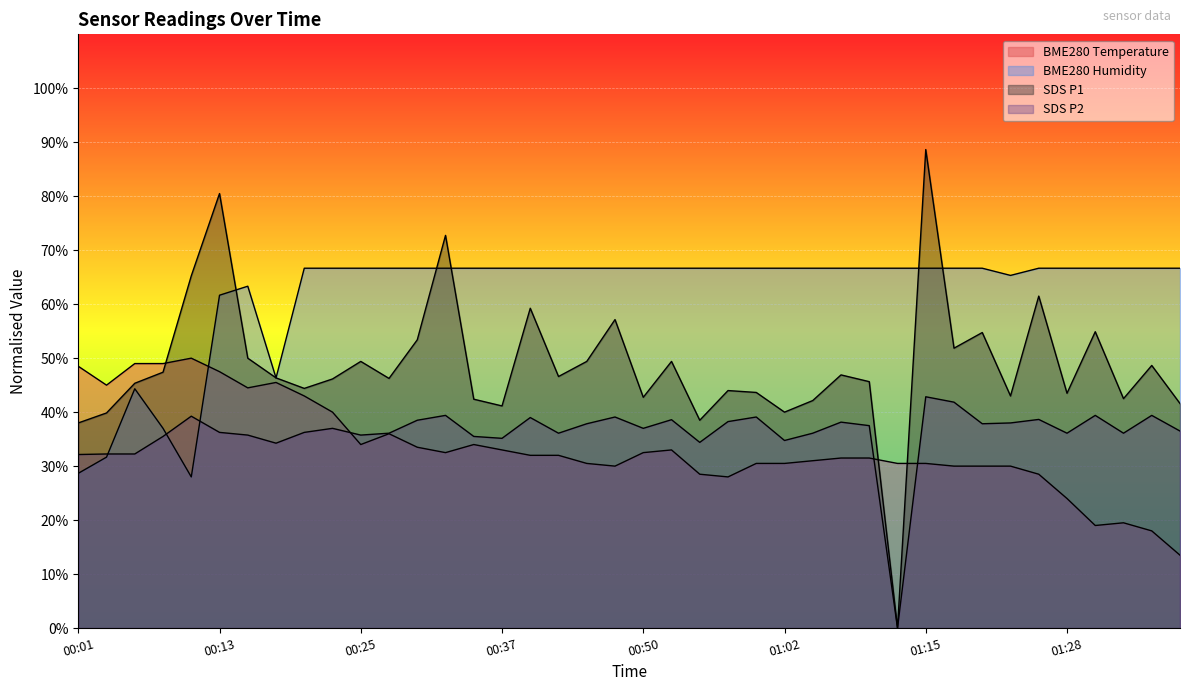

Reading left to right, list all the values displayed in this chart.

BME280_temperature: 00:01=48.5	00:03=45.0	00:06=49.0	00:08=49.0	00:11=50.0	00:13=47.5	00:16=44.5	00:18=45.5	00:20=43.0	00:23=40.0	00:25=34.0	00:28=36.0	00:30=33.5	00:33=32.5	00:35=34.0	00:37=33.0	00:40=32.0	00:42=32.0	00:45=30.5	00:47=30.0	00:50=32.5	00:52=33.0	00:55=28.5	00:57=28.0	00:59=30.5	01:02=30.5	01:04=31.0	01:07=31.5	01:10=31.5	01:12=30.5	01:15=30.5	01:18=30.0	01:20=30.0	01:23=30.0	01:26=28.5	01:28=24.0	01:31=19.0	01:33=19.5	01:35=18.0	01:38=13.5
BME280_humidity: 00:01=28.7	00:03=31.7	00:06=44.3	00:08=37.0	00:11=28.0	00:13=61.7	00:16=63.3	00:18=46.3	00:20=66.7	00:23=66.7	00:25=66.7	00:28=66.7	00:30=66.7	00:33=66.7	00:35=66.7	00:37=66.7	00:40=66.7	00:42=66.7	00:45=66.7	00:47=66.7	00:50=66.7	00:52=66.7	00:55=66.7	00:57=66.7	00:59=66.7	01:02=66.7	01:04=66.7	01:07=66.7	01:10=66.7	01:12=66.7	01:15=66.7	01:18=66.7	01:20=66.7	01:23=65.3	01:26=66.7	01:28=66.7	01:31=66.7	01:33=66.7	01:35=66.7	01:38=66.7
SDS_P1: 00:01=38.0	00:03=39.8	00:06=45.4	00:08=47.4	00:11=65.3	00:13=80.5	00:16=50.0	00:18=46.3	00:20=44.4	00:23=46.2	00:25=49.4	00:28=46.2	00:30=53.4	00:33=72.8	00:35=42.4	00:37=41.2	00:40=59.2	00:42=46.6	00:45=49.4	00:47=57.1	00:50=42.8	00:52=49.4	00:55=38.5	00:57=44.0	00:59=43.6	01:02=40.0	01:04=42.1	01:07=46.9	01:10=45.6	01:12=0.0	01:15=88.7	01:18=51.8	01:20=54.8	01:23=43.0	01:26=61.5	01:28=43.5	01:31=54.9	01:33=42.5	01:35=48.7	01:38=41.6
SDS_P2: 00:01=32.1	00:03=32.2	00:06=32.2	00:08=35.5	00:11=39.2	00:13=36.2	00:16=35.8	00:18=34.2	00:20=36.2	00:23=37.0	00:25=35.8	00:28=36.1	00:30=38.5	00:33=39.4	00:35=35.5	00:37=35.2	00:40=39.0	00:42=36.1	00:45=37.9	00:47=39.1	00:50=37.0	00:52=38.6	00:55=34.4	00:57=38.2	00:59=39.1	01:02=34.8	01:04=36.1	01:07=38.1	01:10=37.5	01:12=0.0	01:15=42.9	01:18=41.9	01:20=37.9	01:23=38.0	01:26=38.6	01:28=36.1	01:31=39.4	01:33=36.1	01:35=39.4	01:38=36.5